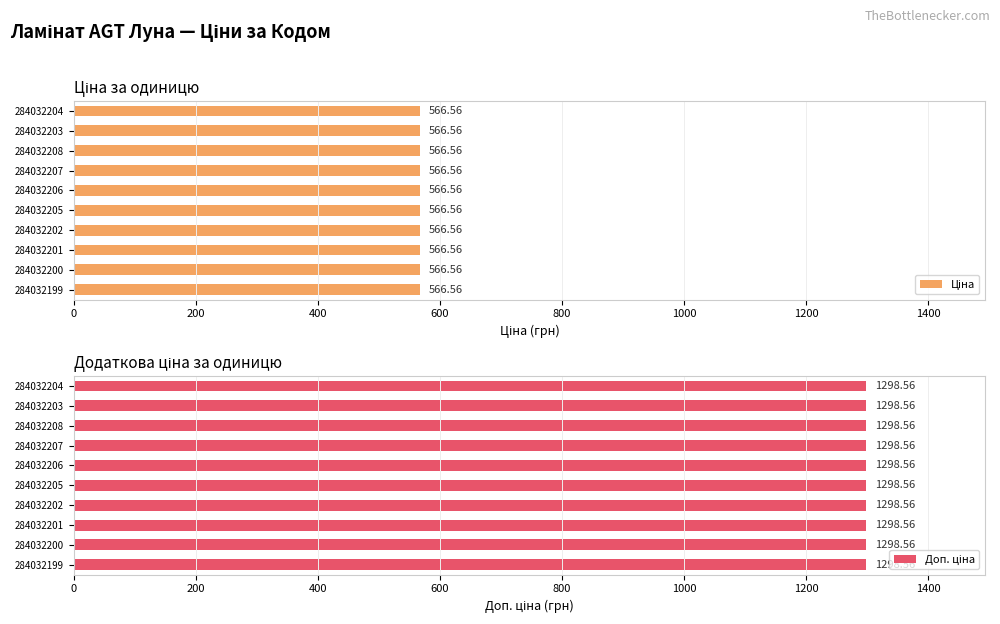

Between 284032204 and 284032200, which series saw the biggest shift?

Ціна